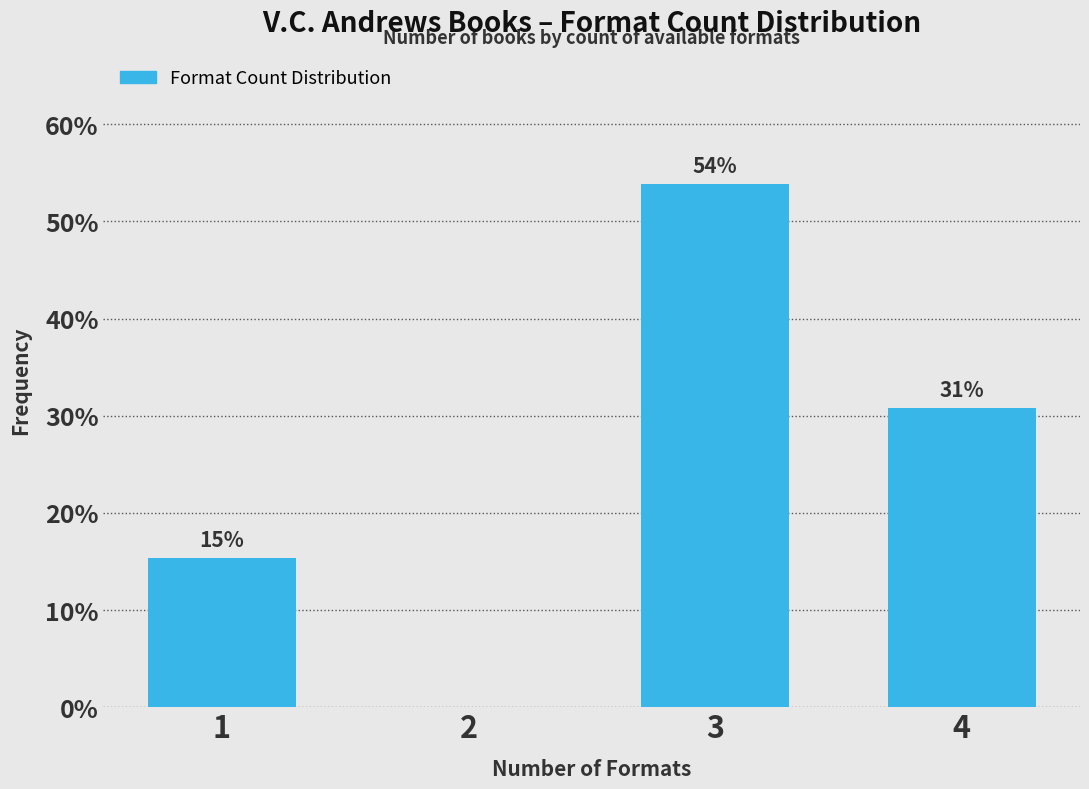

Are the bars horizontal?

No